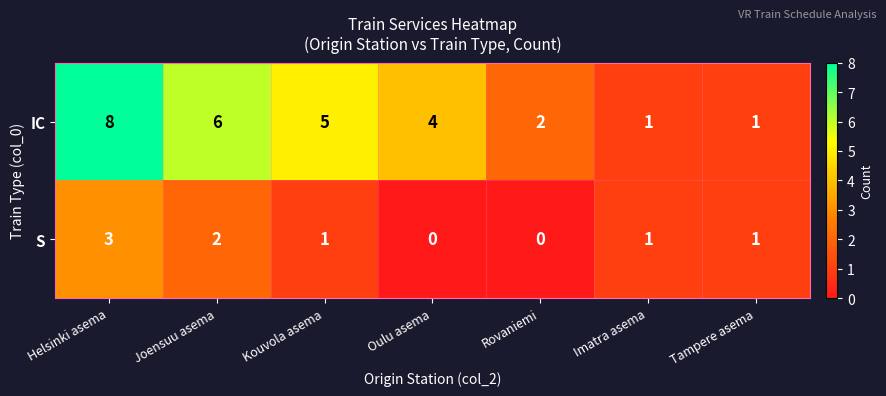

Which series changed the most between Joensuu asema and Imatra asema?

IC